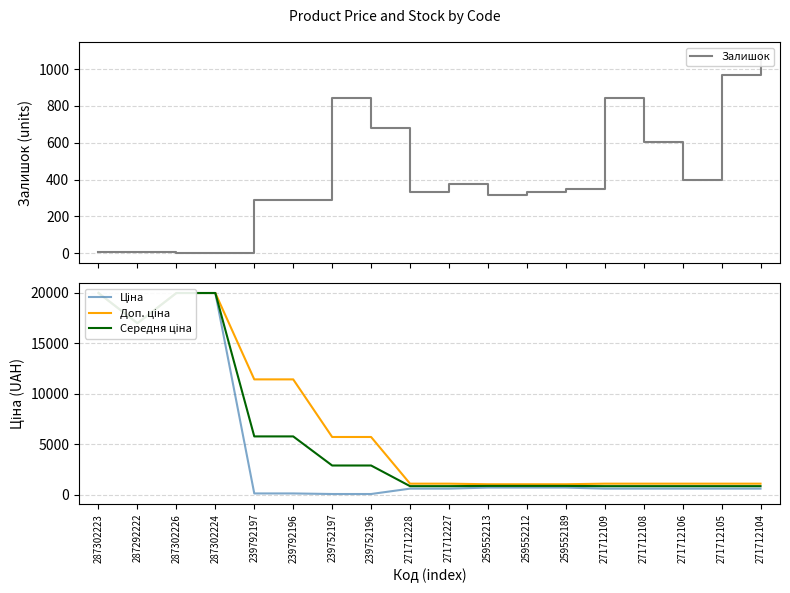

List the series in order of their peak value, highest first.

Ціна, Доп. ціна, Середня ціна, Залишок